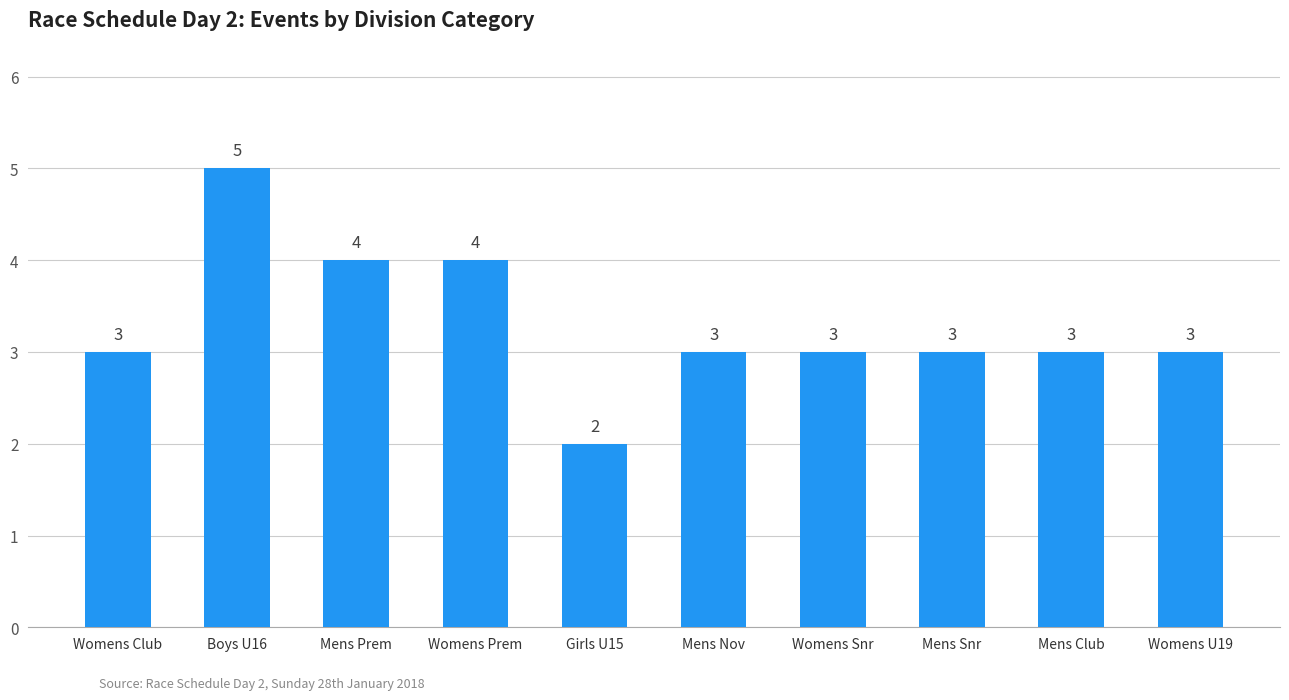

How many data points are less than 3?

1